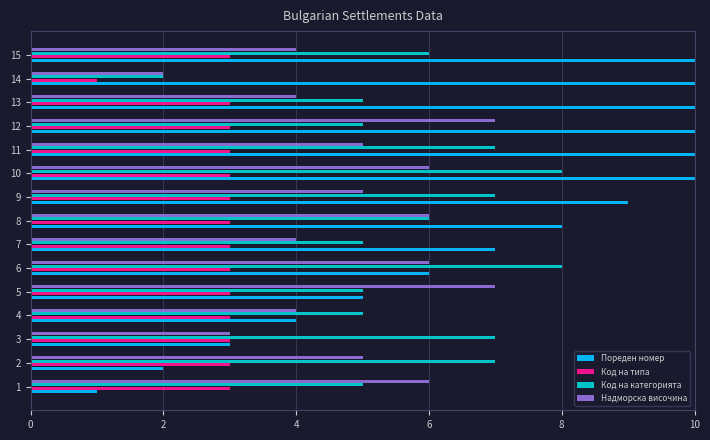

Which series has the widest spread of values?

Пореден номер